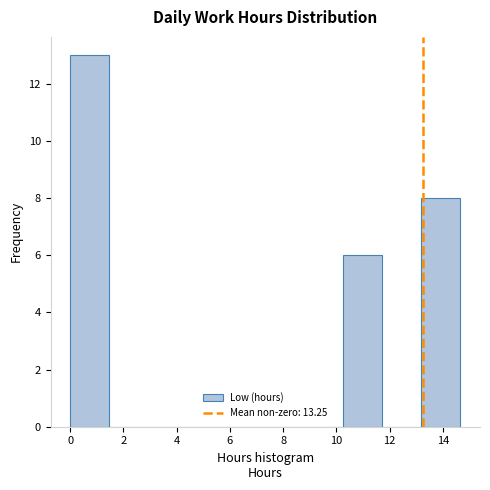

Reading left to right, transcribe this chart: for each bar, give the range it covers on the x-axis and its height. Neither the bar edges nor the heights are printed on the chart, so give them approximately, as read against the axes.

0.0 to 1.4: 13
1.4 to 3.0: 0
3.0 to 4.4: 0
4.4 to 5.8: 0
5.8 to 7.4: 0
7.4 to 8.8: 0
8.8 to 10.2: 0
10.2 to 11.8: 6
11.8 to 13.2: 0
13.2 to 14.6: 8